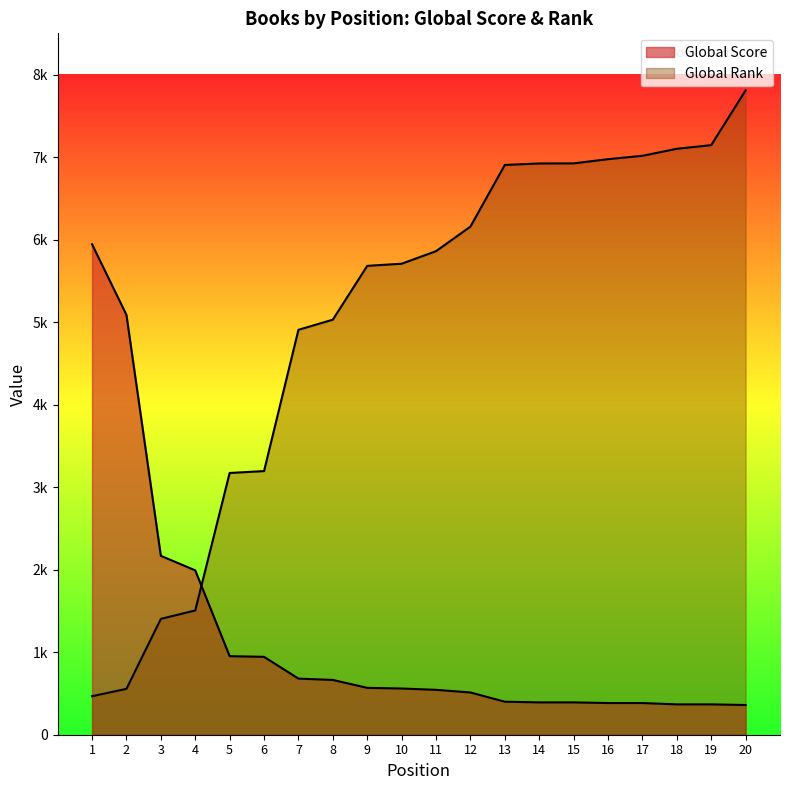

What are all the series names shown in the legend?

Global Score, Global Rank (normalized)